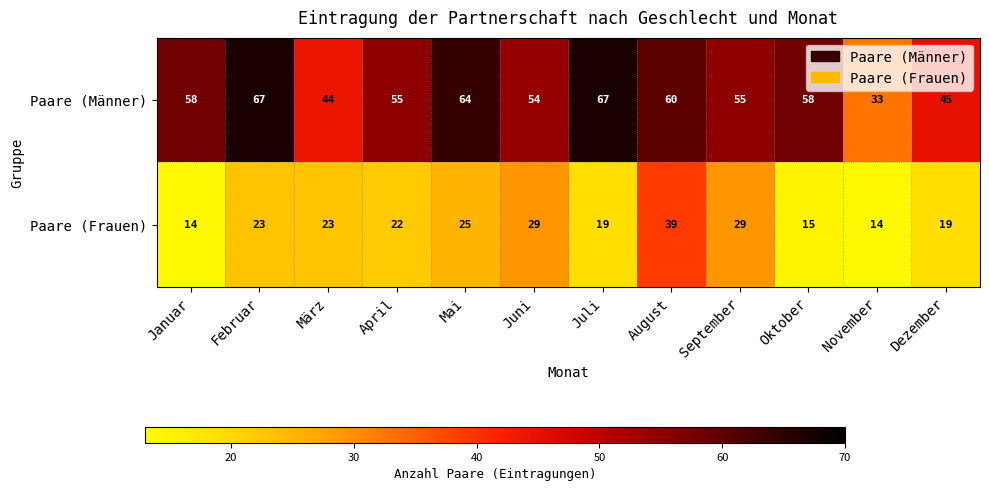

What is the greatest value displayed?

67